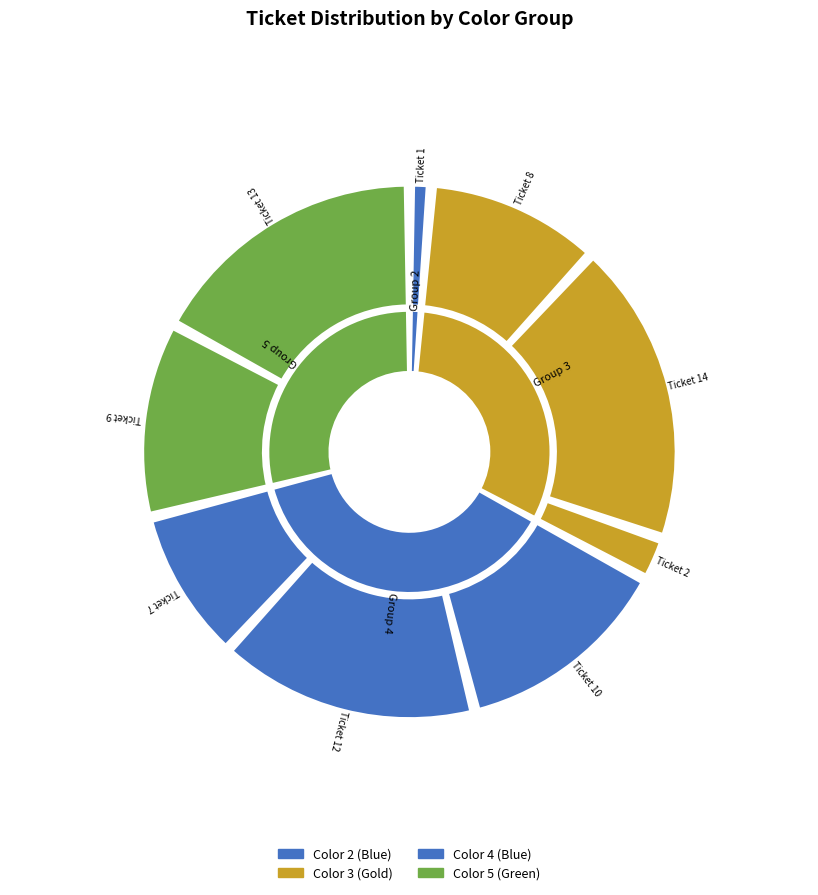

Is there a majority slice in this chart?

No